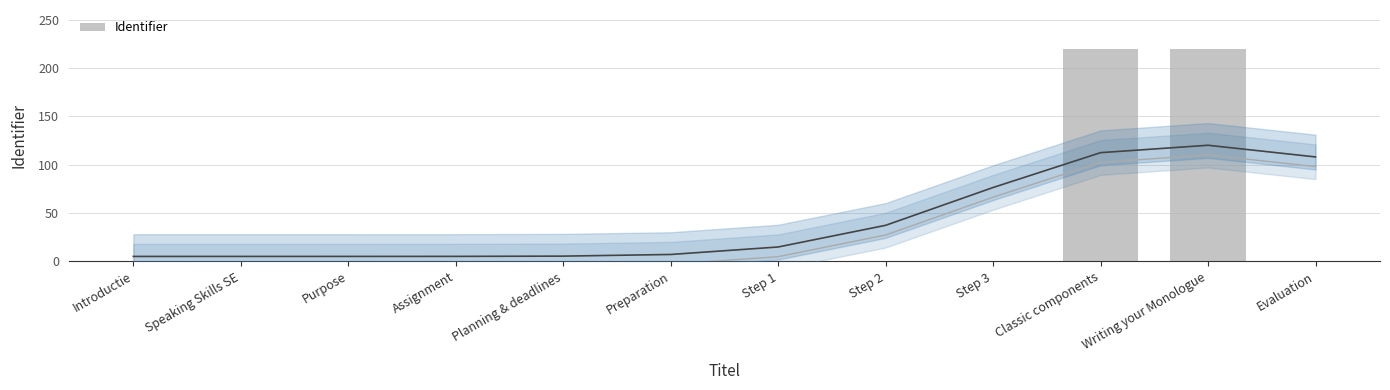

At which label is the value closest to 110?

Step 3